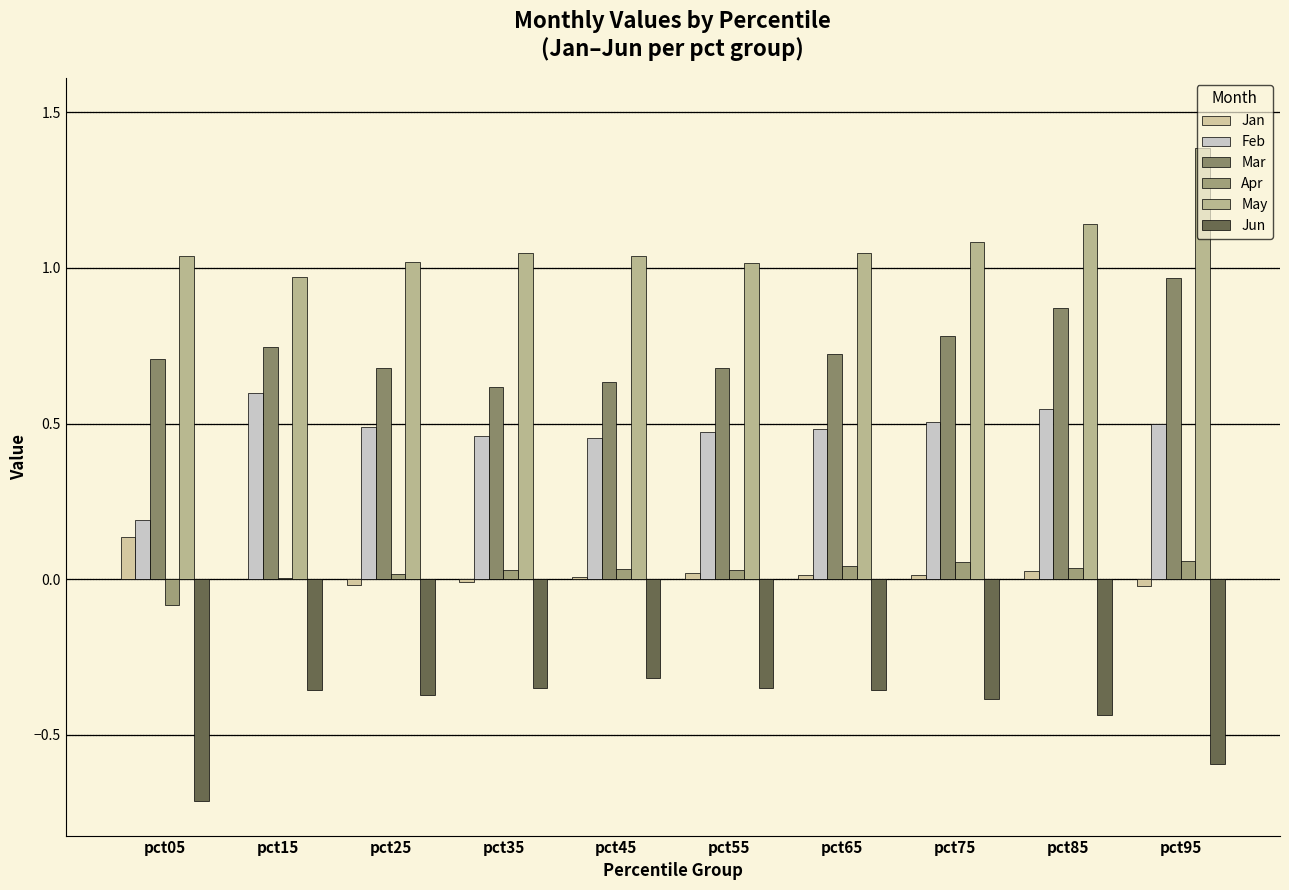

How many distinct data groups are displayed?

6